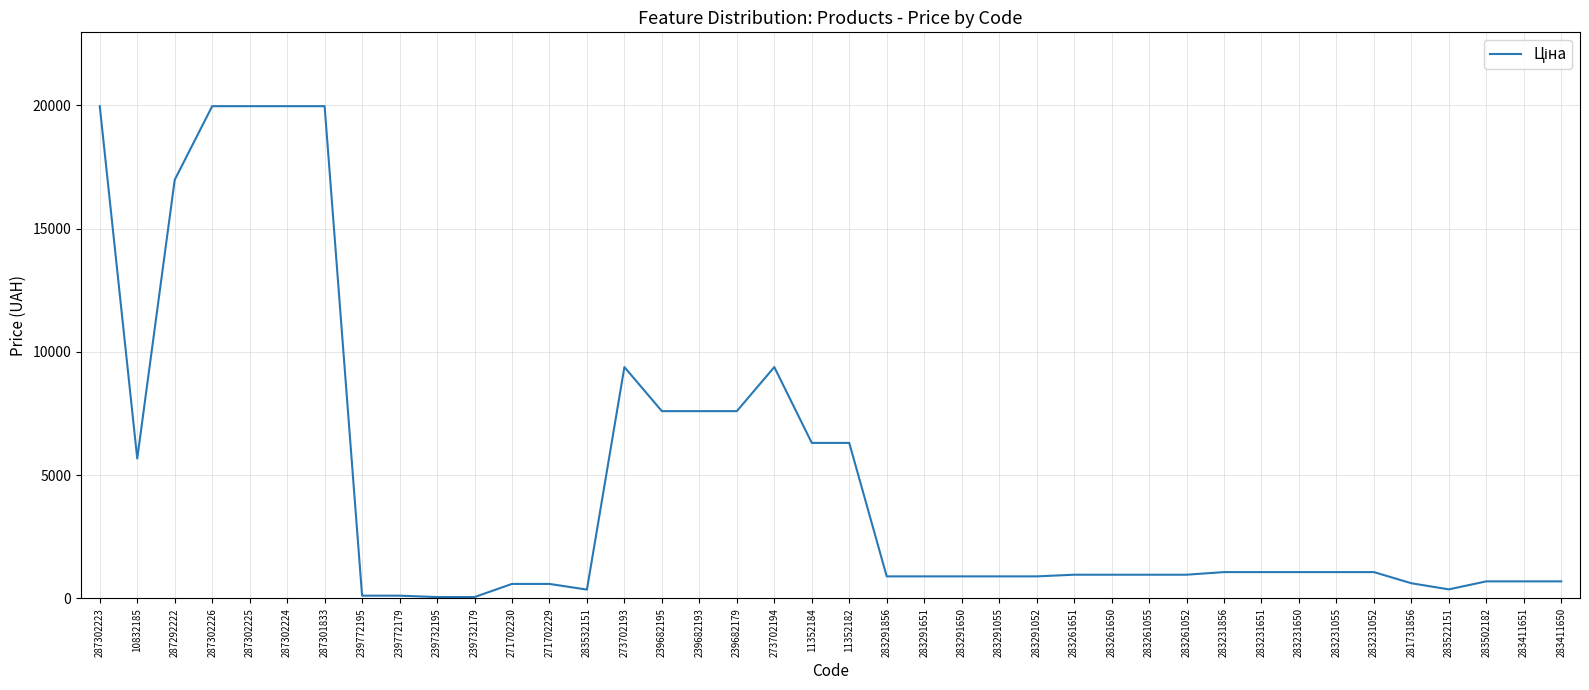

What is the difference between the maximum and minimum values?

19907.1